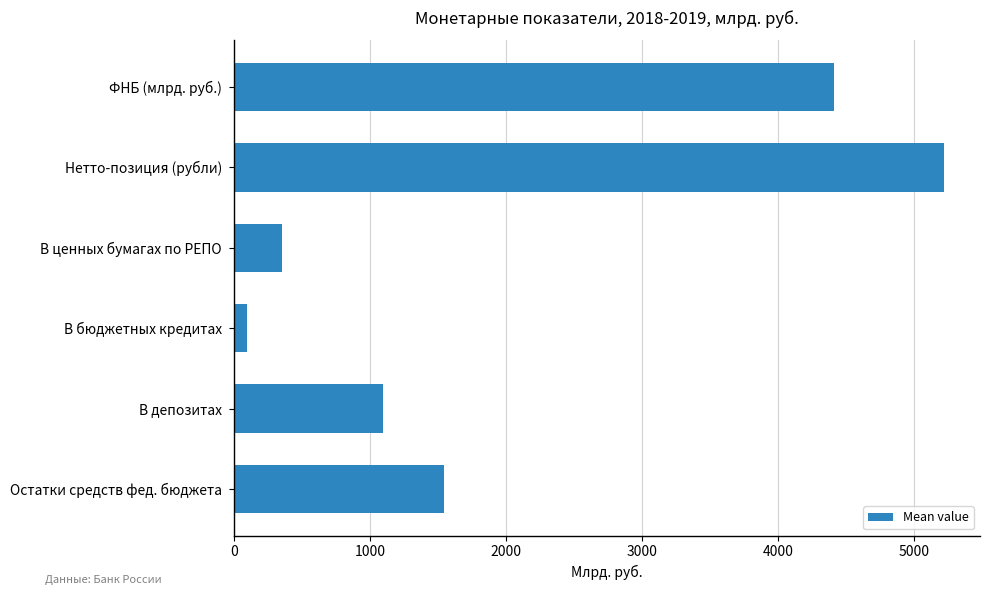

The value at ФНБ (млрд. руб.) is 2873.6. True or false?

False